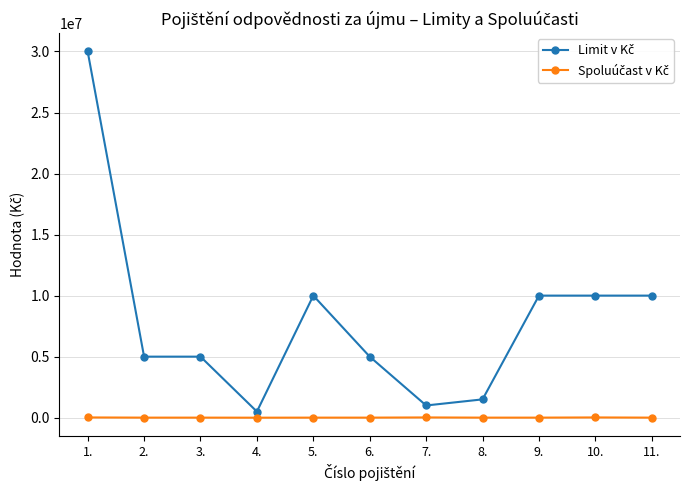

At which category is the sum across all series the highest?

1.